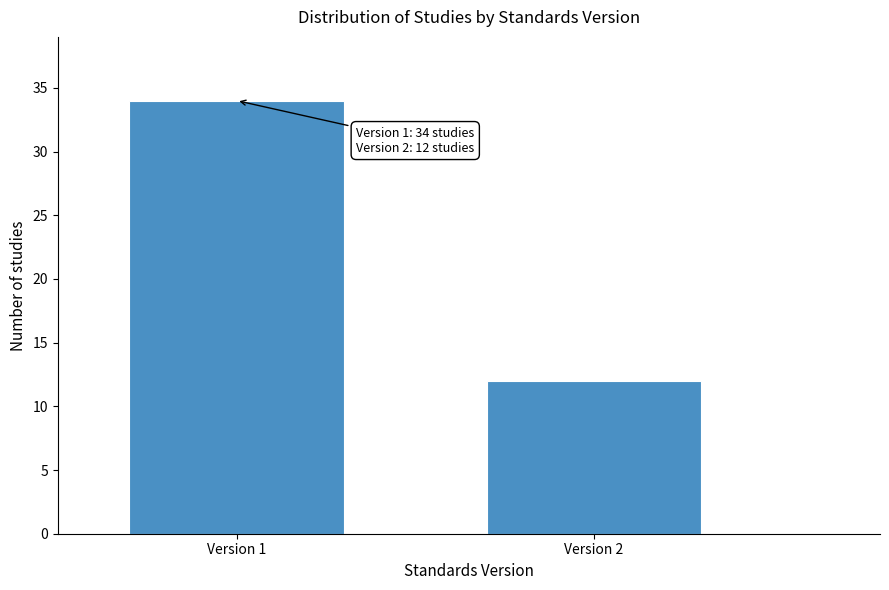

Reading left to right, what are all the values shown in this chart?

34	12